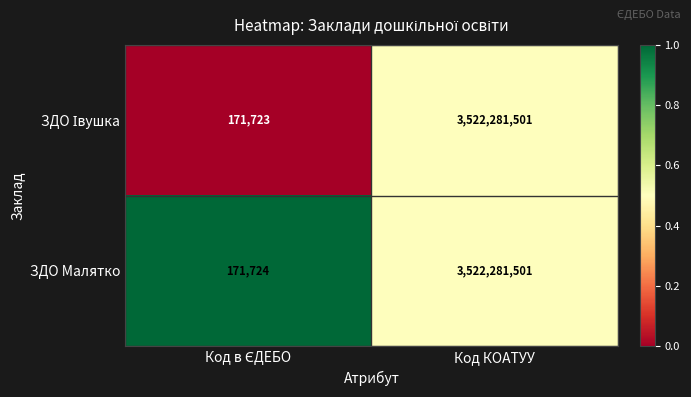

At which category is the sum across all series the highest?

Код КОАТУУ